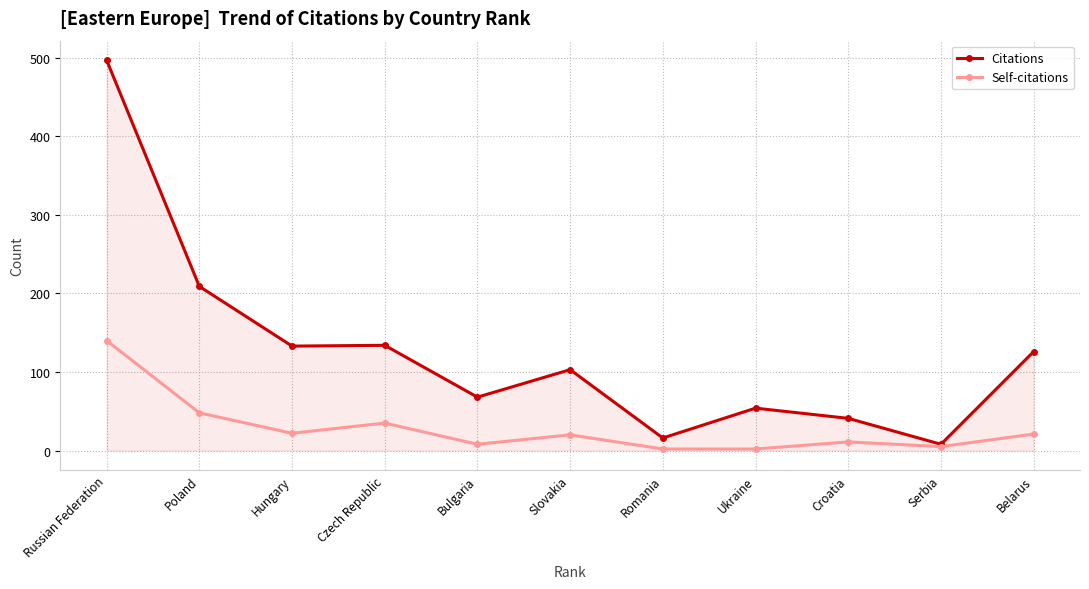

What is the greatest value displayed?

497